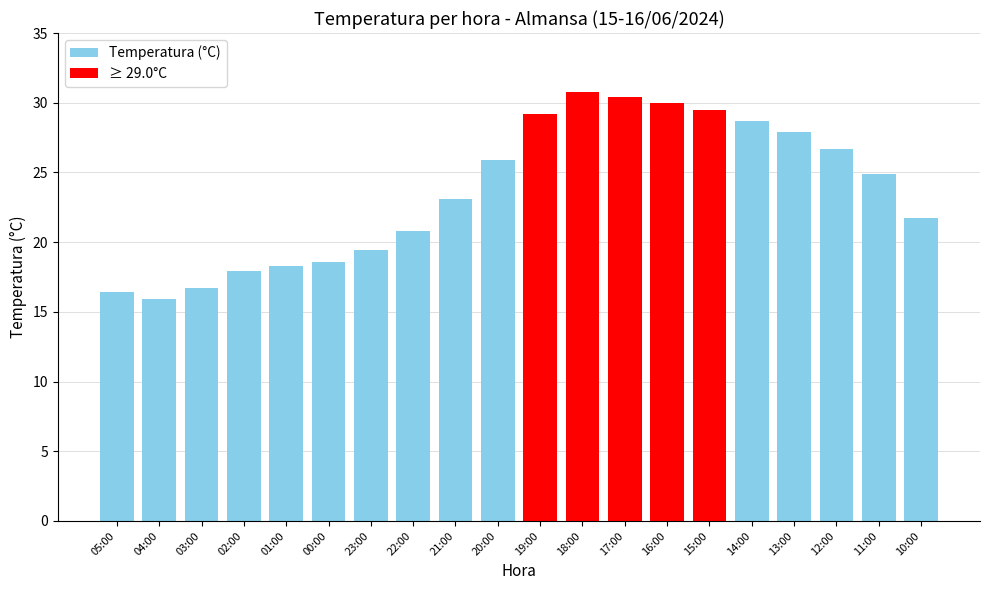

Which label corresponds to the largest value in the chart?

18:00